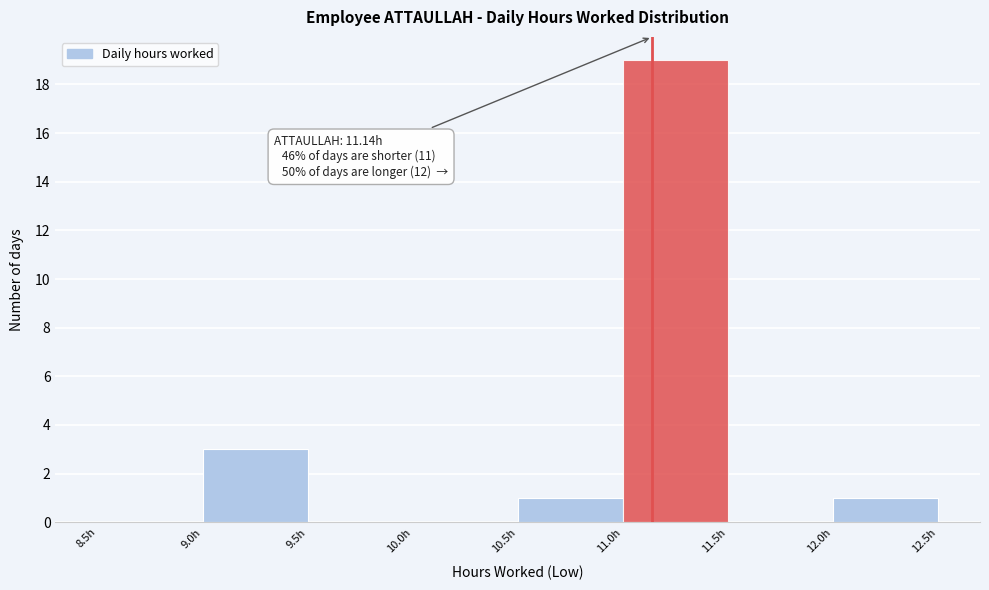

Over which range of the x-axis is the bar tallest?

11.0 to 11.5